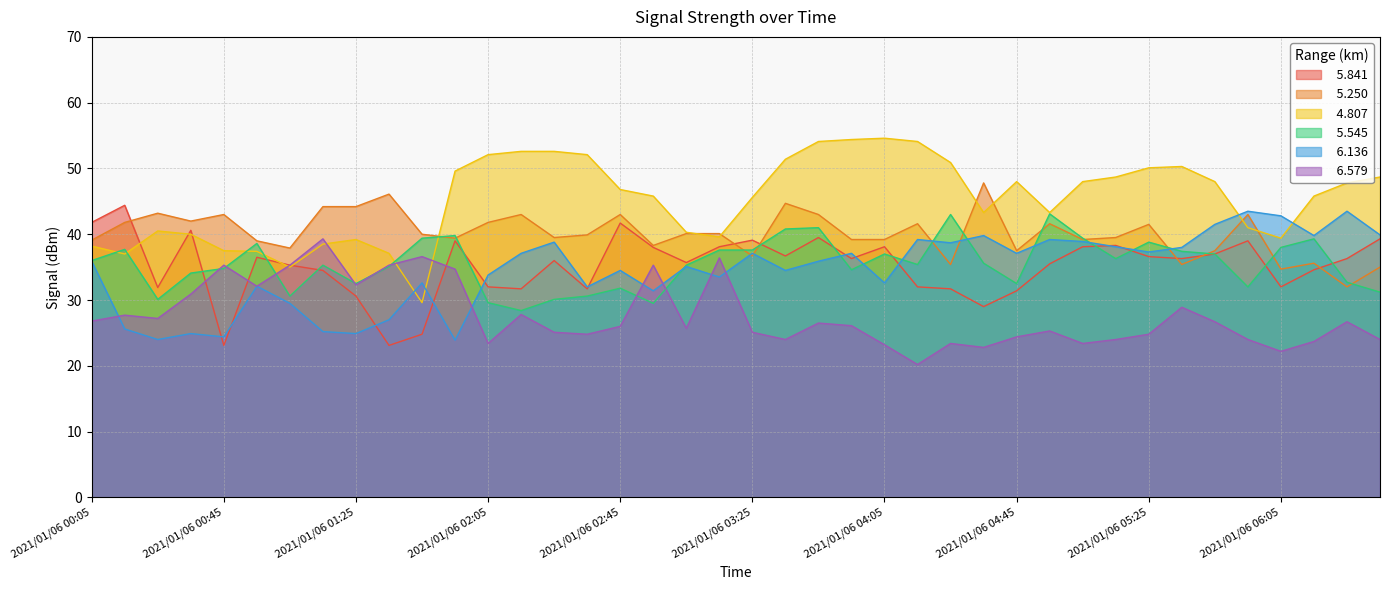

Which series has the widest spread of values?

  4.807